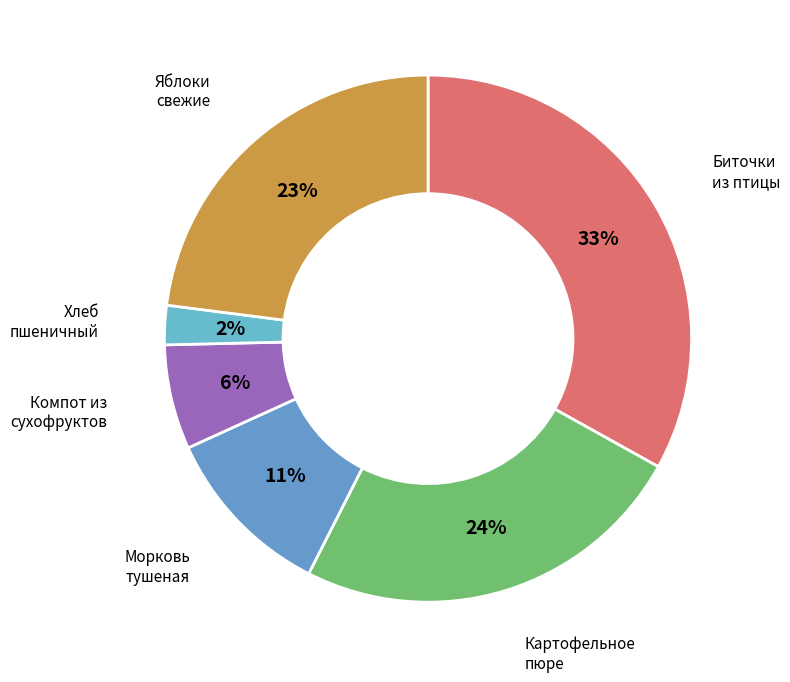

Which category has the biggest portion of the pie?

Биточки из птицы с соусом